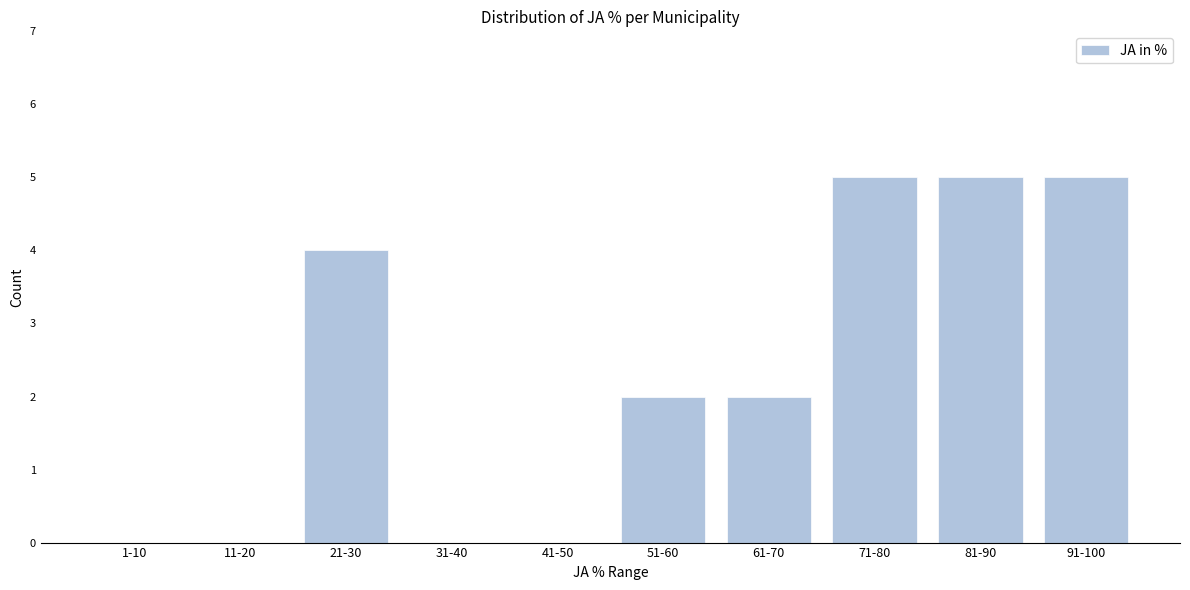

Reading left to right, what are all the values shown in this chart?

1-10=0	11-20=0	21-30=4	31-40=0	41-50=0	51-60=2	61-70=2	71-80=5	81-90=5	91-100=5